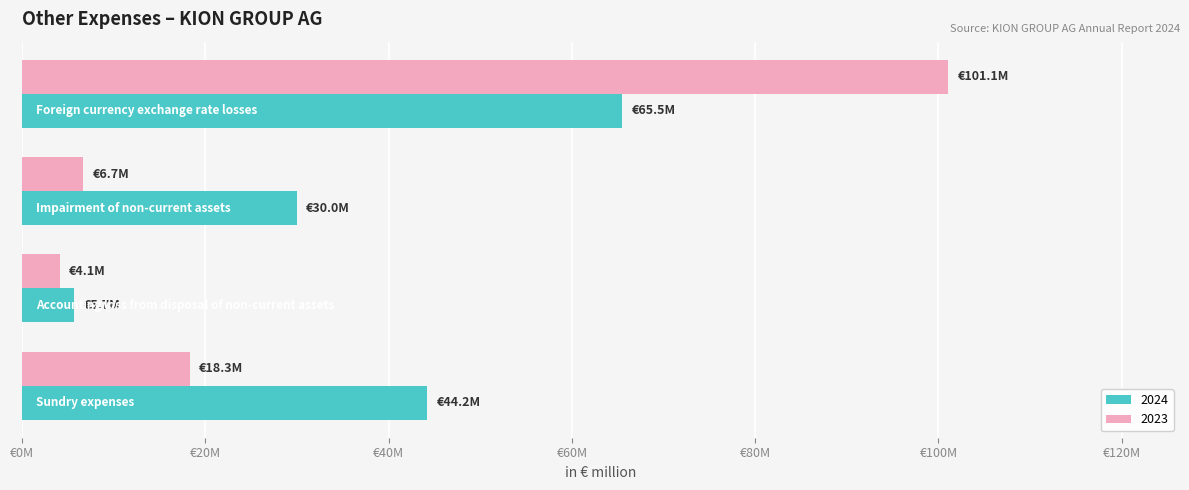

What are all the series names shown in the legend?

2024, 2023